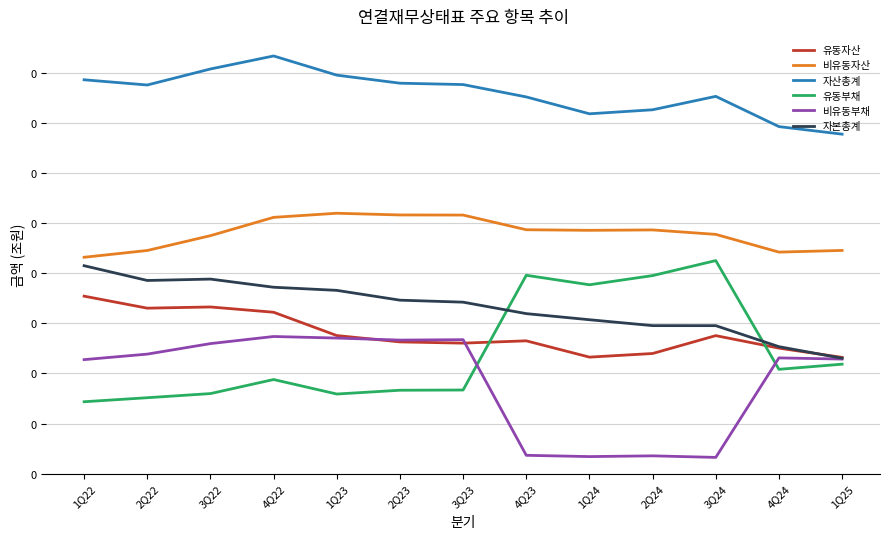

Does the chart display data point markers on the line(s)?

No